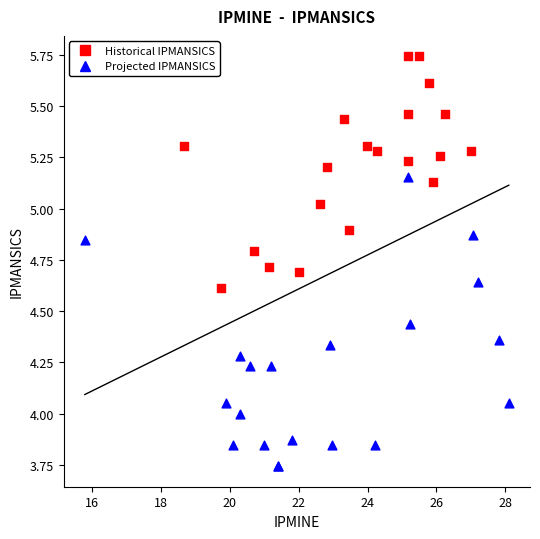

Which series reaches the minimum Y coordinate?

Projected IPMANSICS